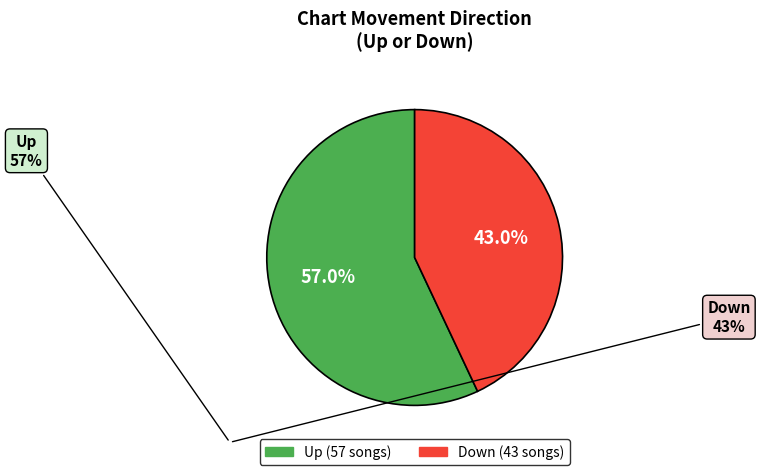

Is there a majority slice in this chart?

Yes